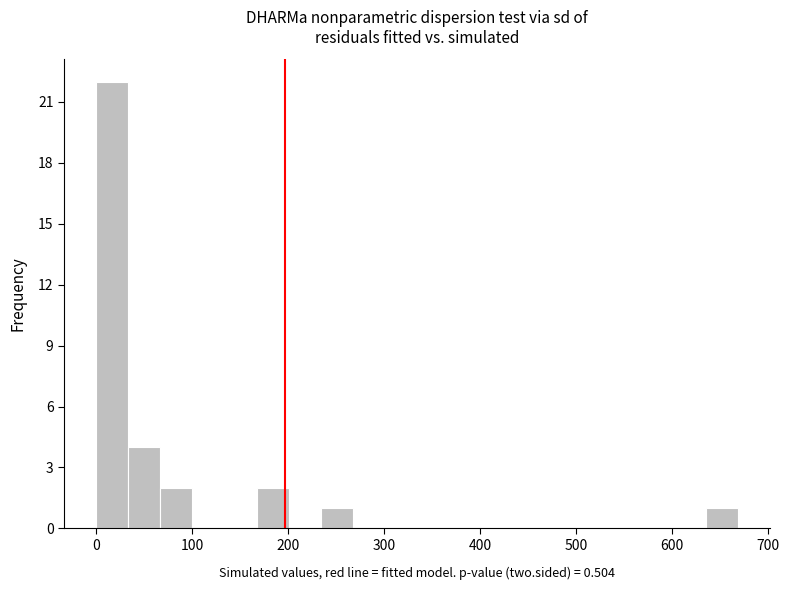

Around what value on the x-axis is the tallest bar? Give the approximate position of its centre, as read against the axis.

20